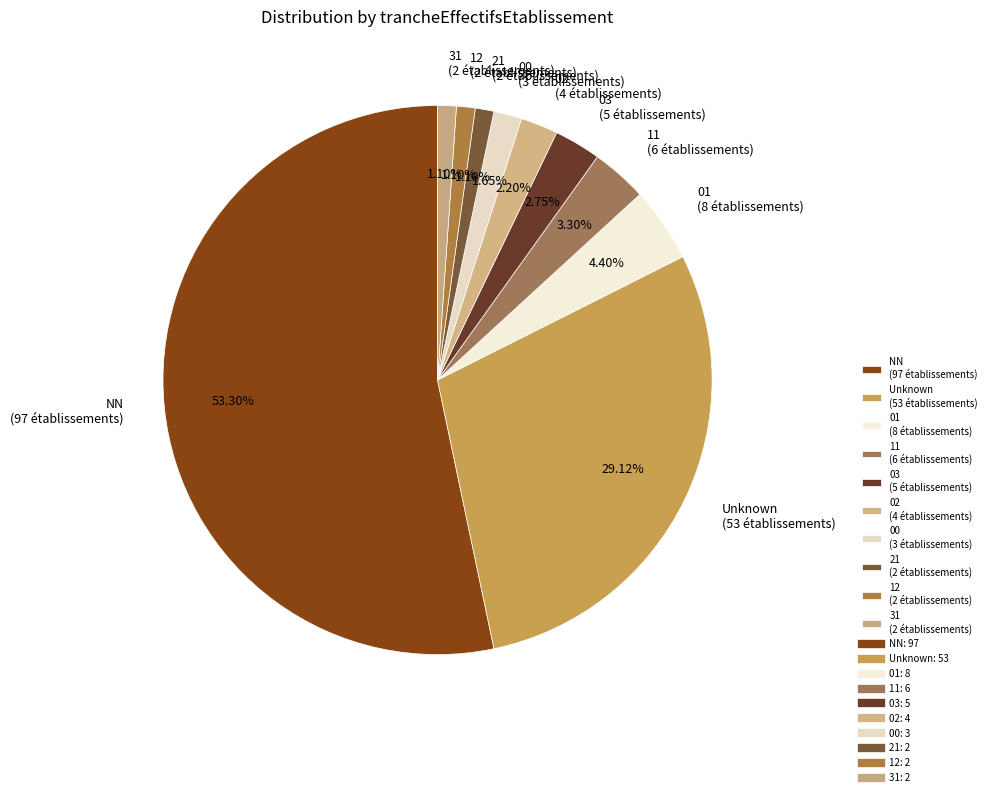

Is there a majority slice in this chart?

Yes